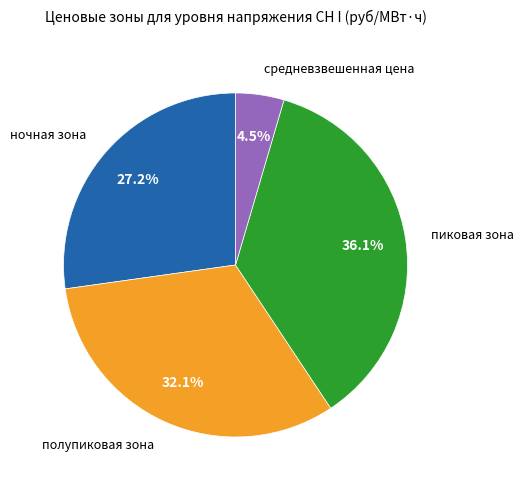

Does any single category account for the majority?

No